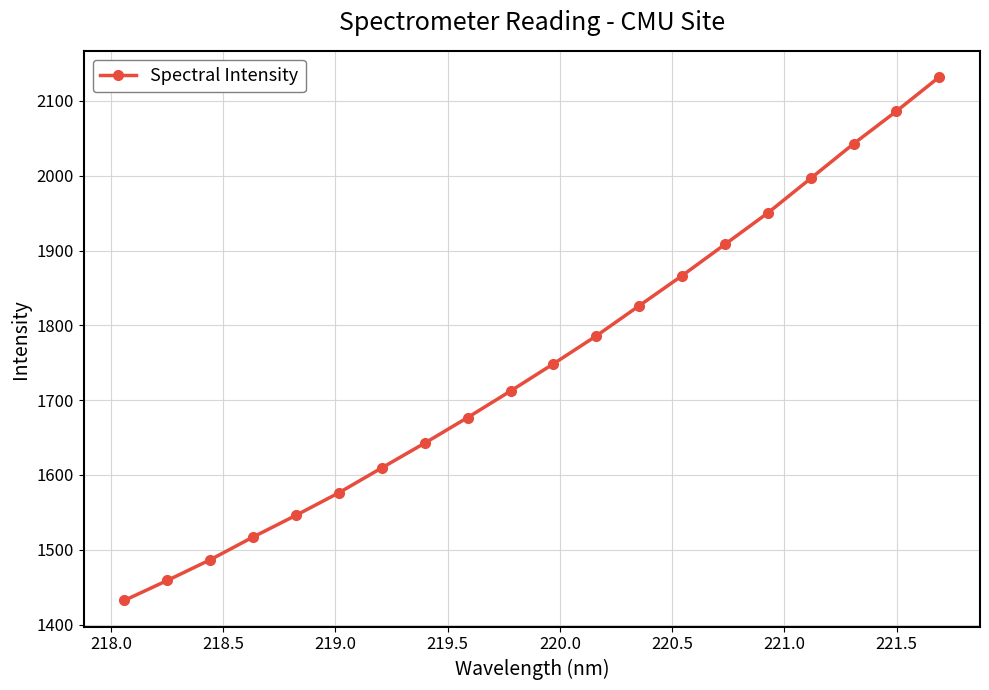

What is the smallest value displayed?

1432.4